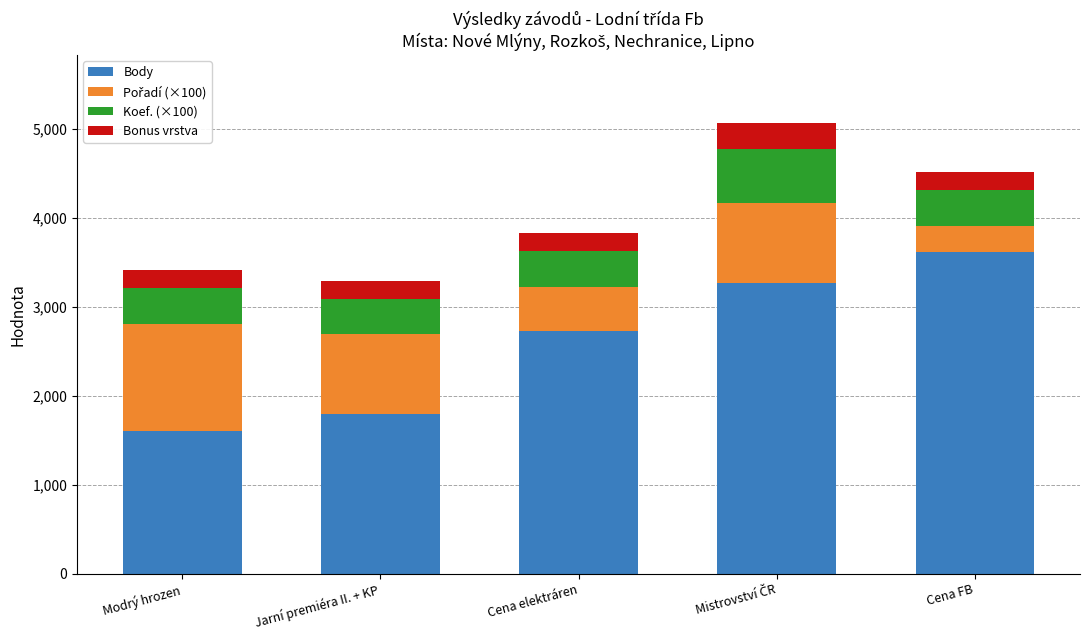

Count the number of data series in this chart.

4